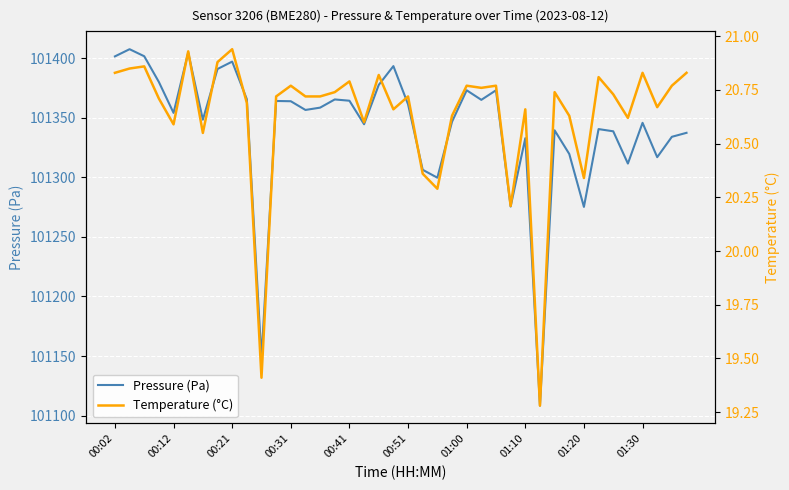

What are all the series names shown in the legend?

Pressure (Pa), Temperature (°C)